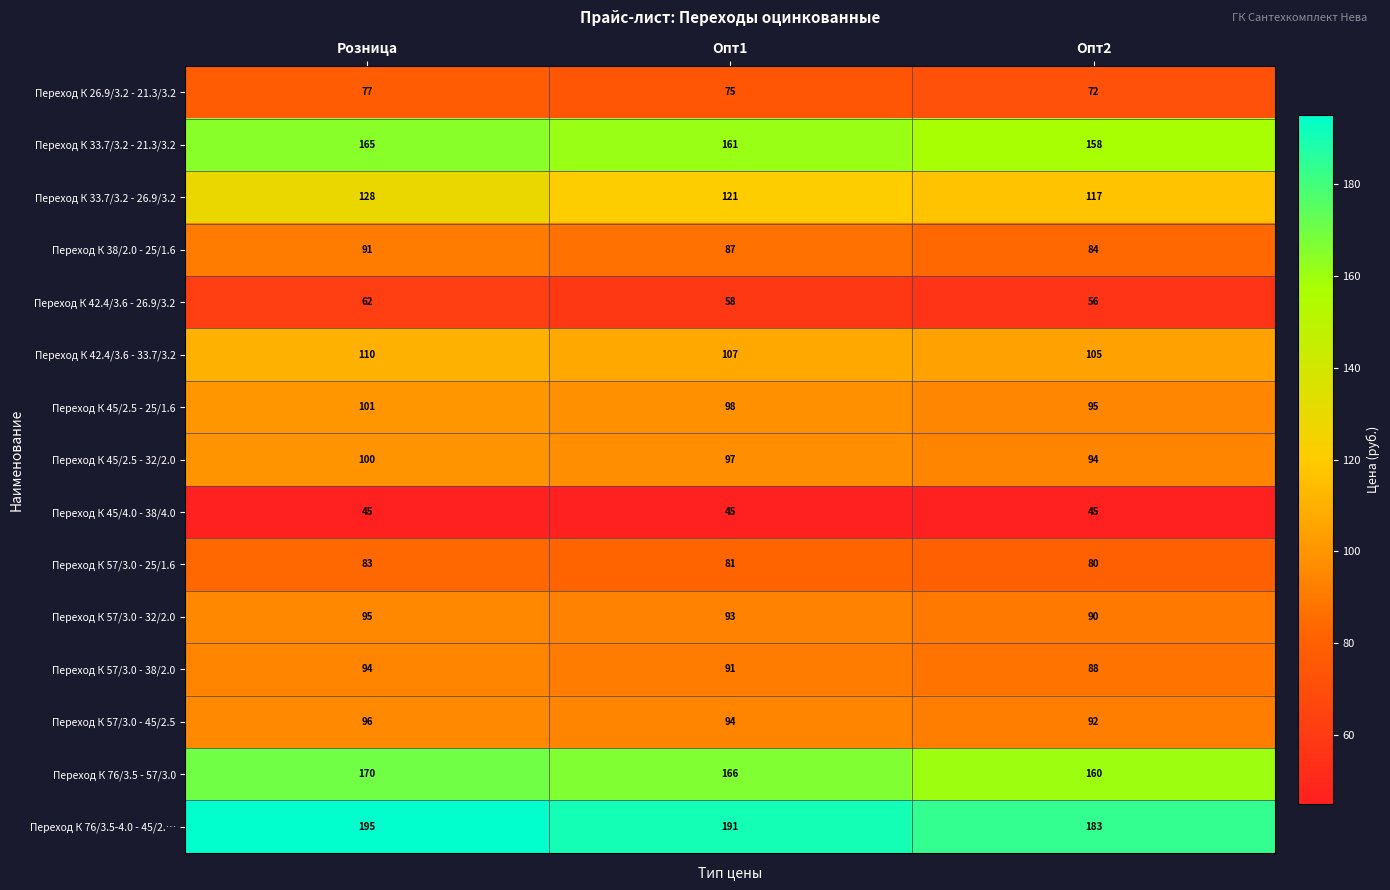

Which series changed the most between Опт1 and Опт2?

Переход К 76/3.5-4.0 - 45/2.…